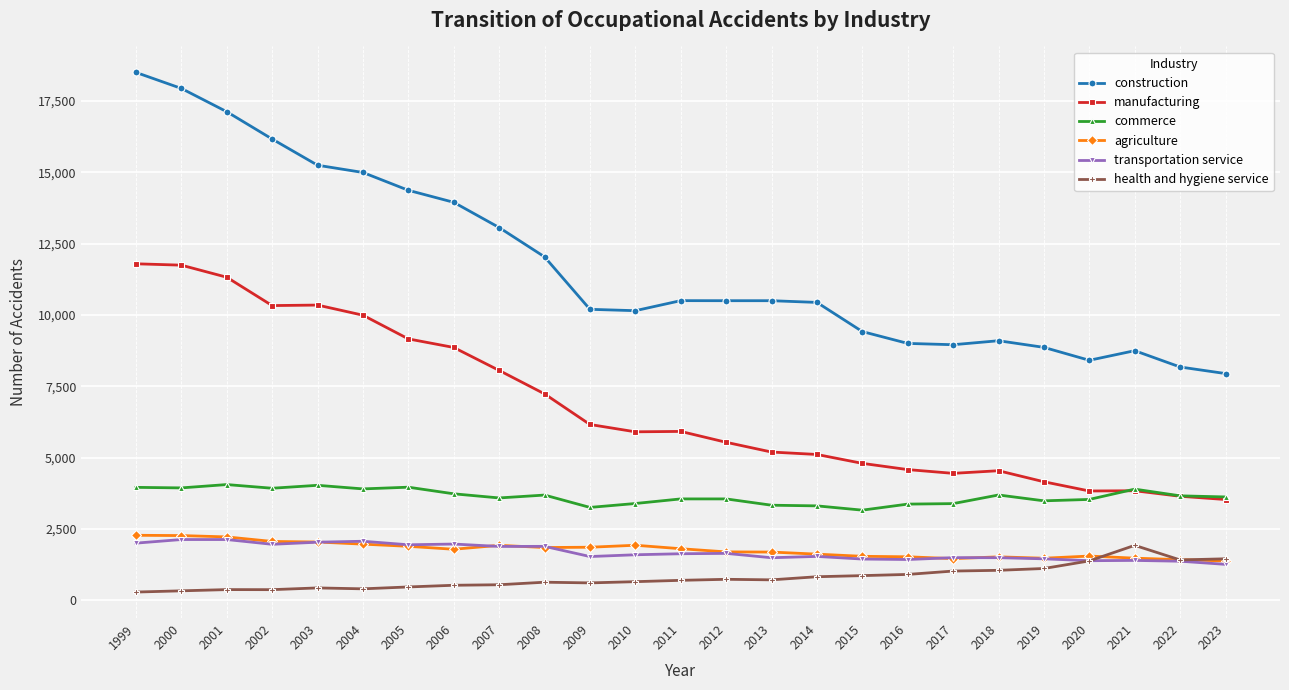

What is the smallest value displayed?

289